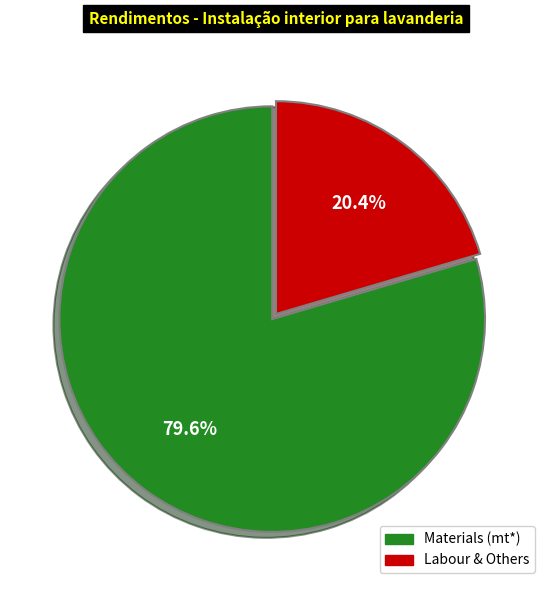

How many slices are in this pie chart?

2